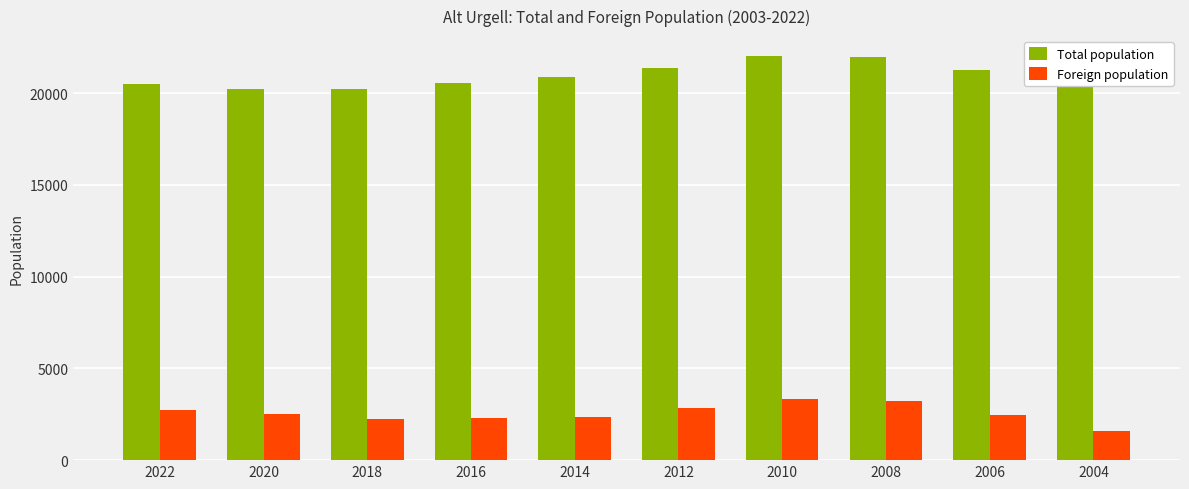

What value does the Foreign population series have at 2004?

1579